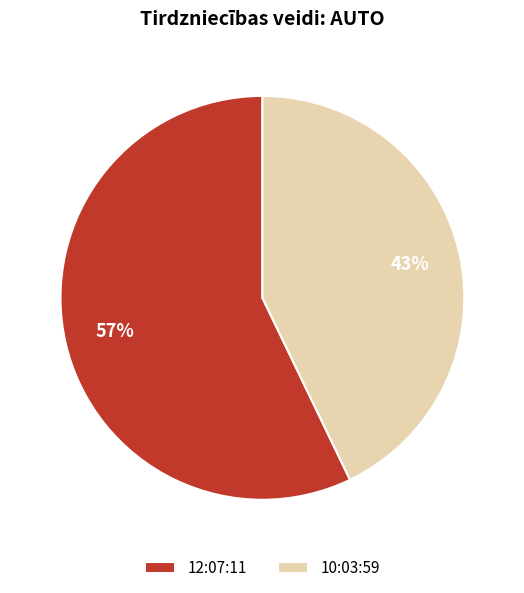

What percentage is the 12:07:11 slice, to the nearest percent?

57%